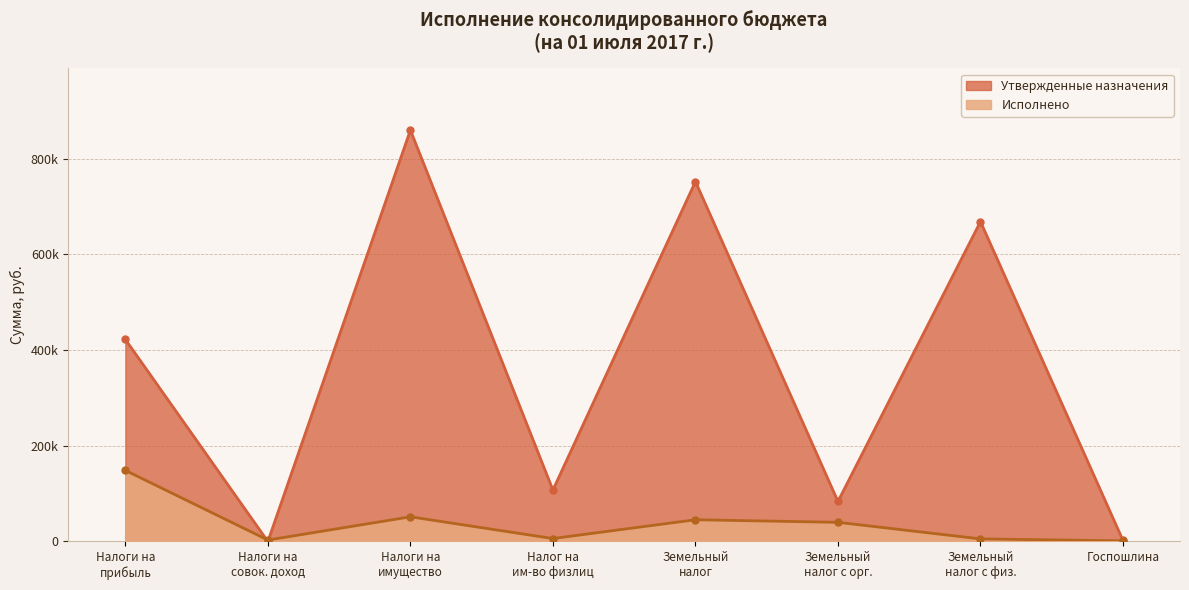

In Исполнено, how many points are higher than both neighbors (excluding endpoints)?

2